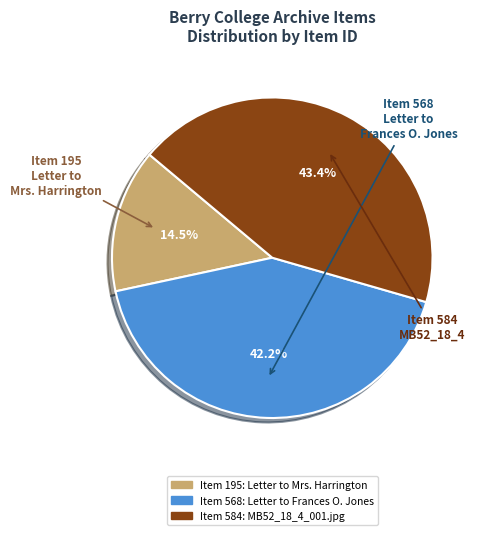

Does Item 195: Letter to Mrs. Harrington account for over 50% of the chart?

No